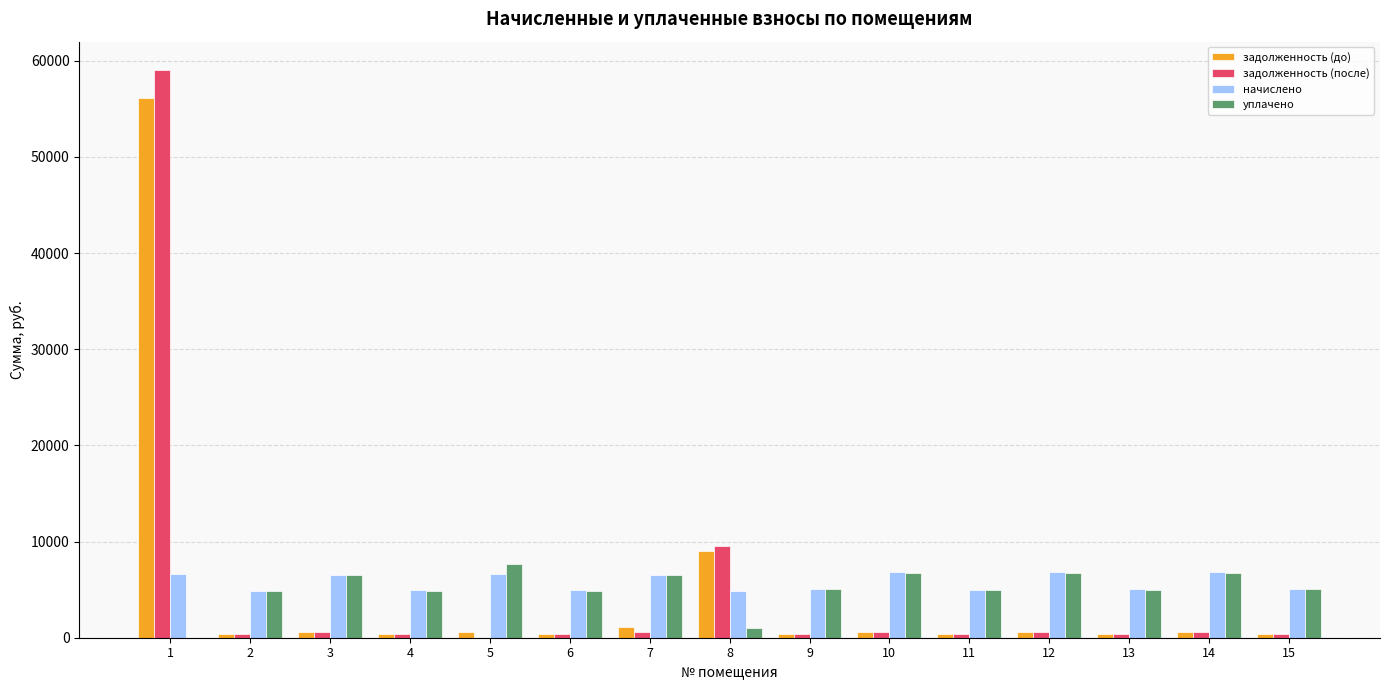

Is the value of начислено at 2 greater than the value of задолженность (после) at 7?

Yes